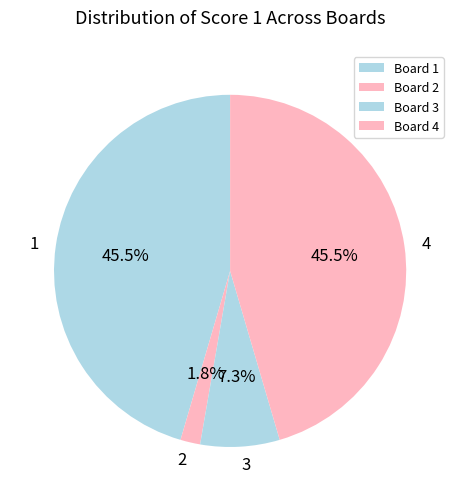

To the nearest percent, what is the difference between the largest and smallest slice percentages?

44%